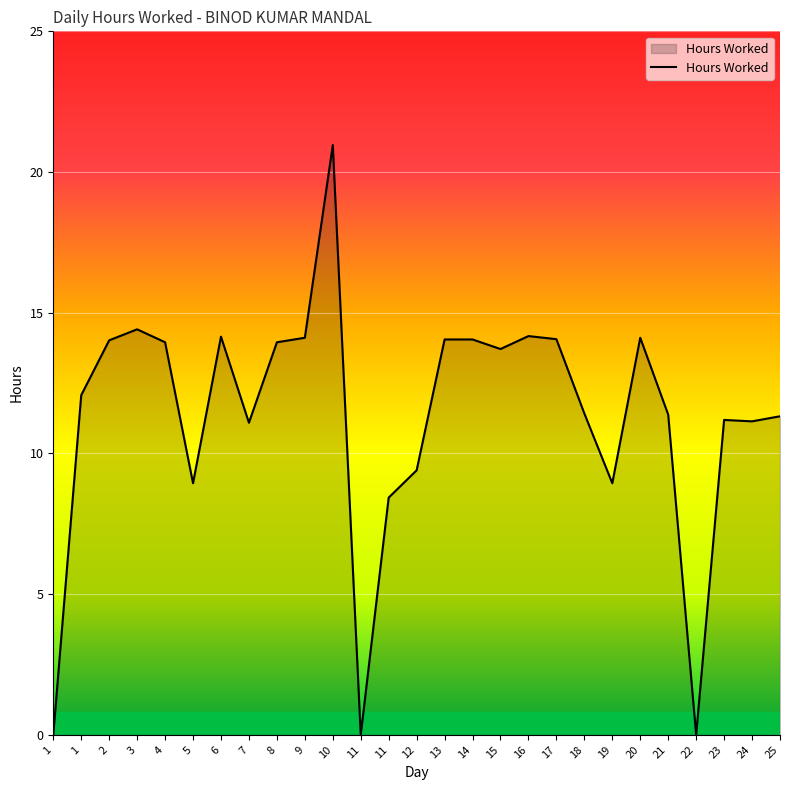

Does the chart display data point markers on the line(s)?

No